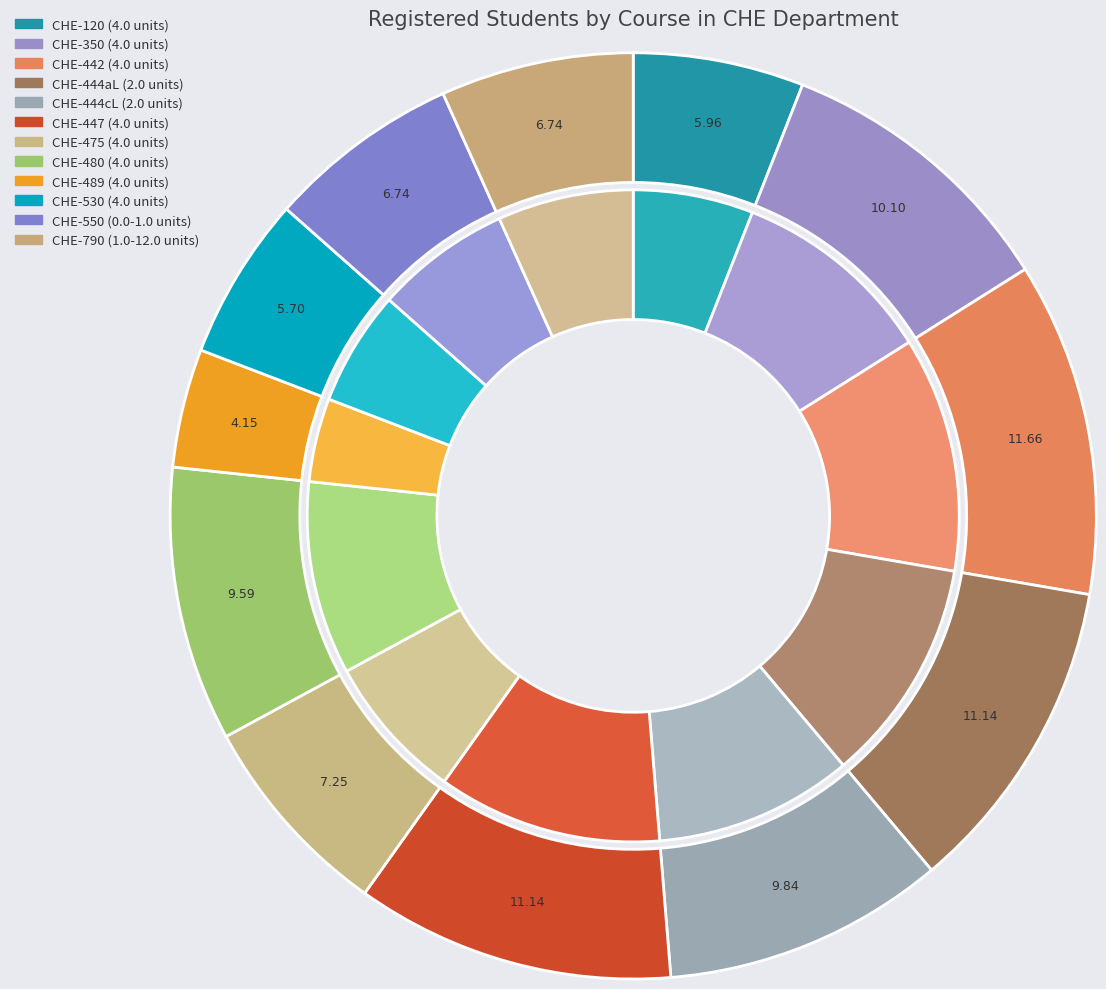

To the nearest percent, what percentage of the pie is CHE-447 (4.0 units)?

11%